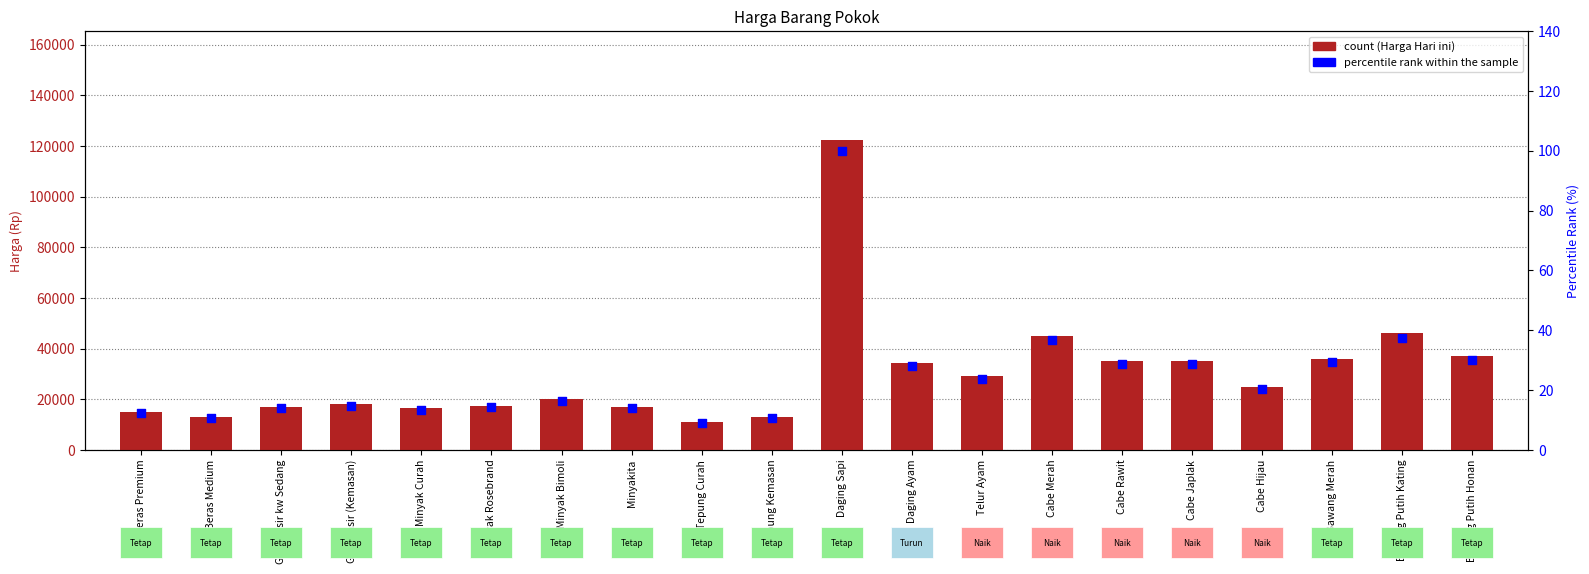

Which series reaches the minimum Y coordinate?

percentile rank within the sample